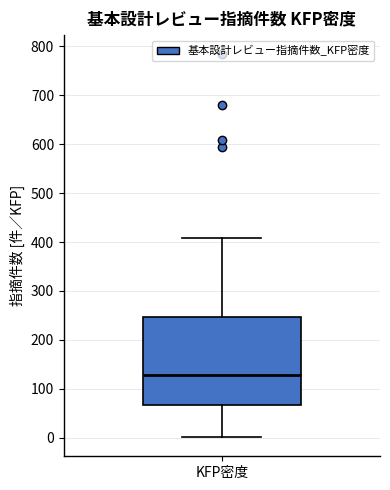

Where is the upper edge of the box for KFP密度 on the y-axis? The values are not printed on the chart, so give them approximately, as read against the axis.

250